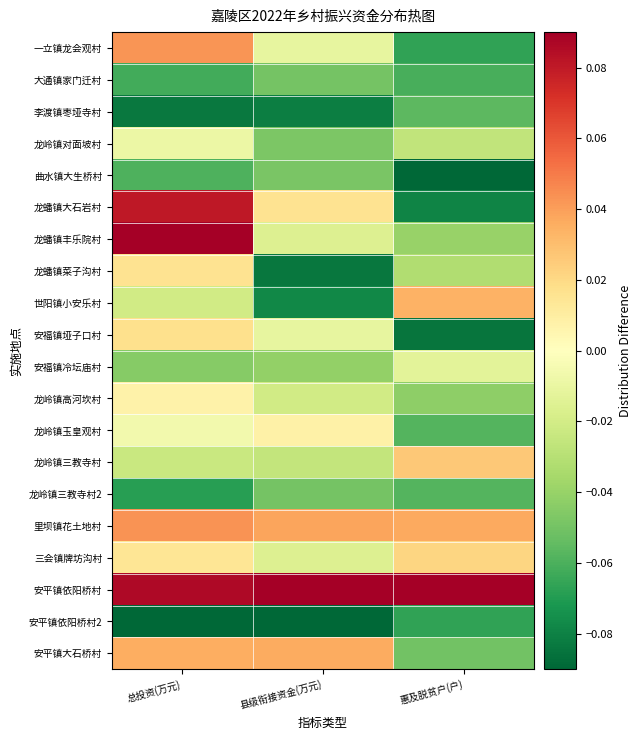

Reading left to right, transcribe all the data shown in this chart.

一立镇龙会观村: 总投资(万元)=0.0	县级衔接资金(万元)=-0.0	惠及脱贫户(户)=-0.1
大通镇家门迁村: 总投资(万元)=-0.1	县级衔接资金(万元)=-0.0	惠及脱贫户(户)=-0.1
李渡镇枣垭寺村: 总投资(万元)=-0.1	县级衔接资金(万元)=-0.1	惠及脱贫户(户)=-0.1
龙岭镇对面坡村: 总投资(万元)=-0.0	县级衔接资金(万元)=-0.0	惠及脱贫户(户)=-0.0
曲水镇大生桥村: 总投资(万元)=-0.1	县级衔接资金(万元)=-0.0	惠及脱贫户(户)=-0.1
龙蟠镇大石岩村: 总投资(万元)=0.1	县级衔接资金(万元)=0.0	惠及脱贫户(户)=-0.1
龙蟠镇丰乐院村: 总投资(万元)=0.1	县级衔接资金(万元)=-0.0	惠及脱贫户(户)=-0.0
龙蟠镇菜子沟村: 总投资(万元)=0.0	县级衔接资金(万元)=-0.1	惠及脱贫户(户)=-0.0
世阳镇小安乐村: 总投资(万元)=-0.0	县级衔接资金(万元)=-0.1	惠及脱贫户(户)=0.0
安福镇垭子口村: 总投资(万元)=0.0	县级衔接资金(万元)=-0.0	惠及脱贫户(户)=-0.1
安福镇冷坛庙村: 总投资(万元)=-0.0	县级衔接资金(万元)=-0.0	惠及脱贫户(户)=-0.0
龙岭镇高河坎村: 总投资(万元)=0.0	县级衔接资金(万元)=-0.0	惠及脱贫户(户)=-0.0
龙岭镇玉皇观村: 总投资(万元)=-0.0	县级衔接资金(万元)=0.0	惠及脱贫户(户)=-0.1
龙岭镇三教寺村: 总投资(万元)=-0.0	县级衔接资金(万元)=-0.0	惠及脱贫户(户)=0.0
龙岭镇三教寺村2: 总投资(万元)=-0.1	县级衔接资金(万元)=-0.0	惠及脱贫户(户)=-0.1
里坝镇花土地村: 总投资(万元)=0.0	县级衔接资金(万元)=0.0	惠及脱贫户(户)=0.0
三会镇牌坊沟村: 总投资(万元)=0.0	县级衔接资金(万元)=-0.0	惠及脱贫户(户)=0.0
安平镇依阳桥村: 总投资(万元)=0.1	县级衔接资金(万元)=0.1	惠及脱贫户(户)=0.1
安平镇依阳桥村2: 总投资(万元)=-0.1	县级衔接资金(万元)=-0.1	惠及脱贫户(户)=-0.1
安平镇大石桥村: 总投资(万元)=0.0	县级衔接资金(万元)=0.0	惠及脱贫户(户)=-0.1